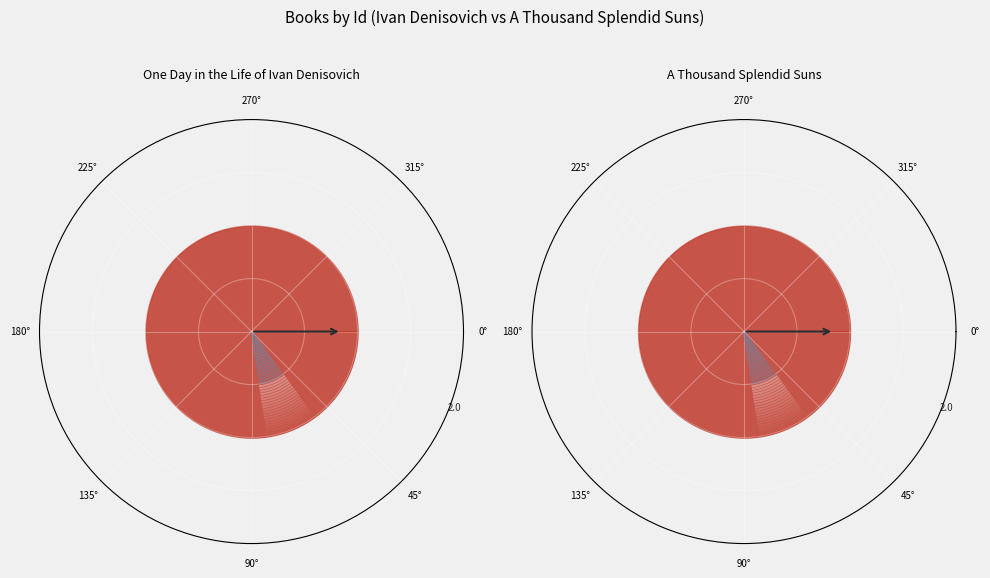

Does A Thousand Splendid Suns account for over 50% of the chart?

Yes